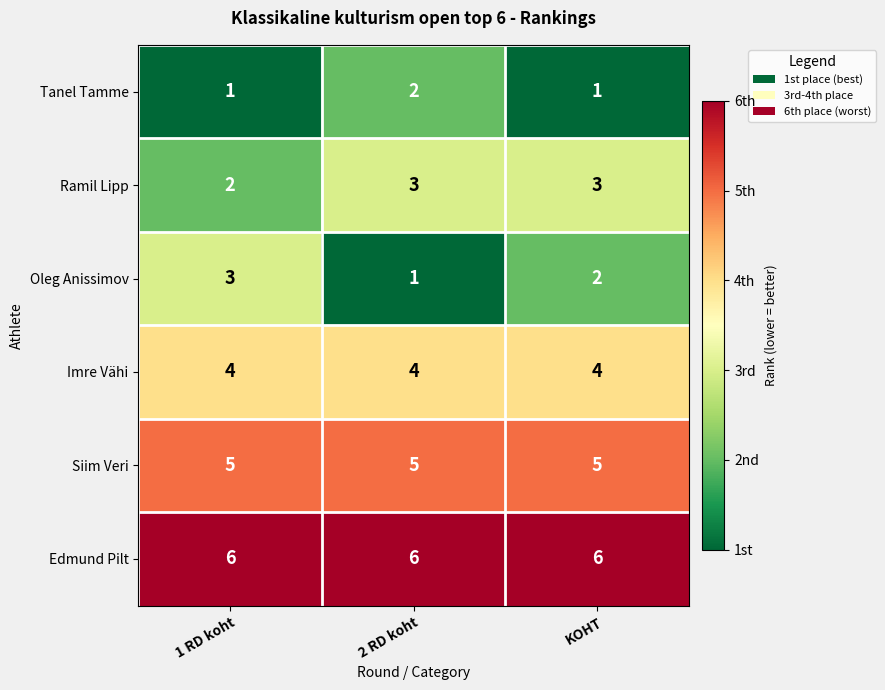

What is the sum of the Ramil Lipp values at 1 RD koht and KOHT?

5